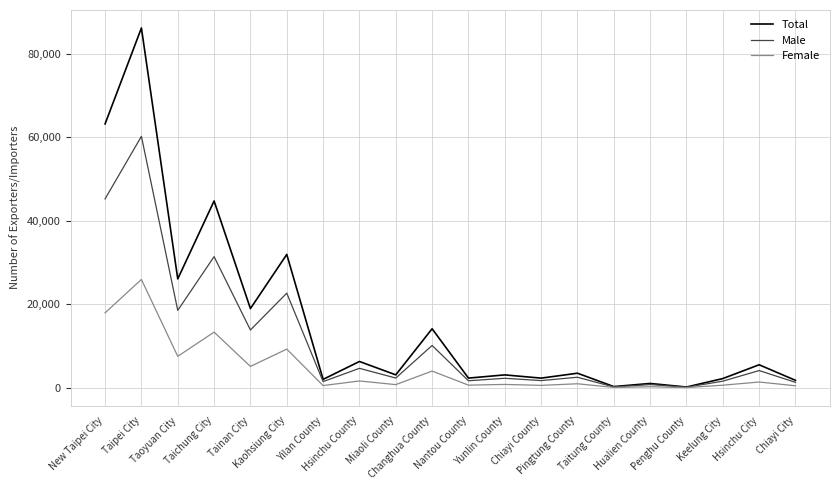

What is the sum of all Male values?

226966